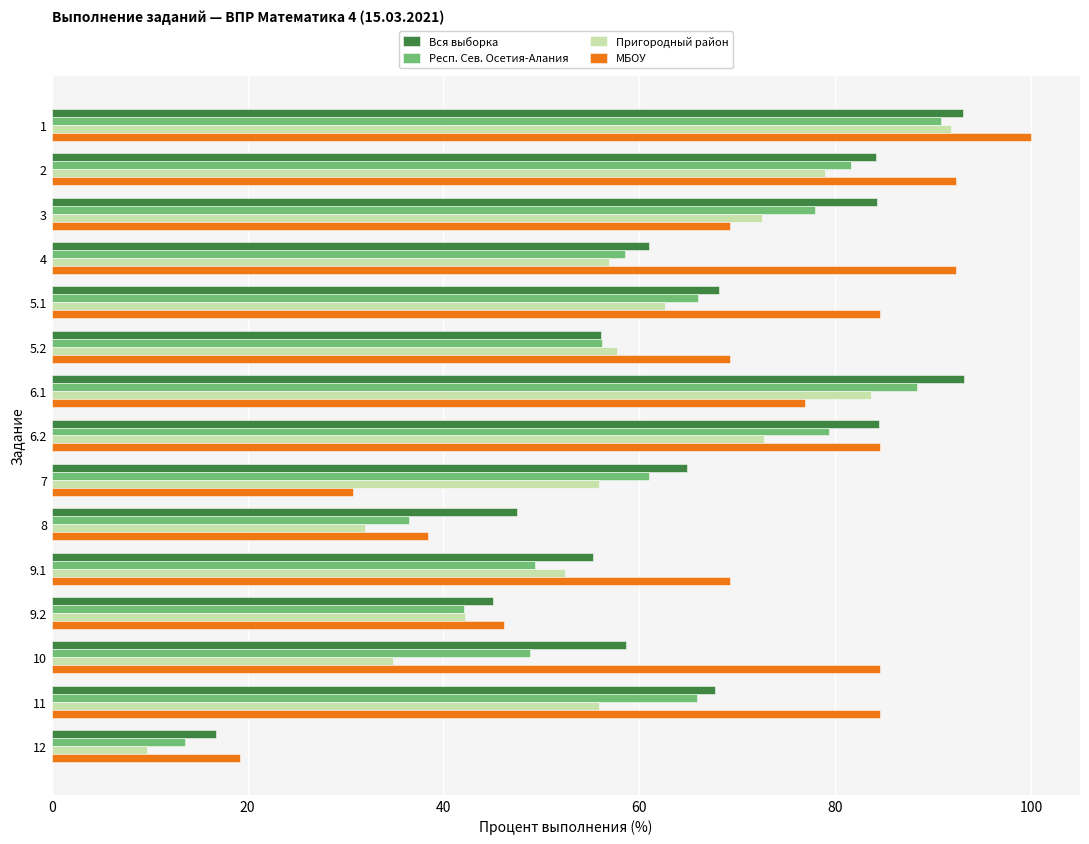

What is the minimum value shown in the chart?

9.7